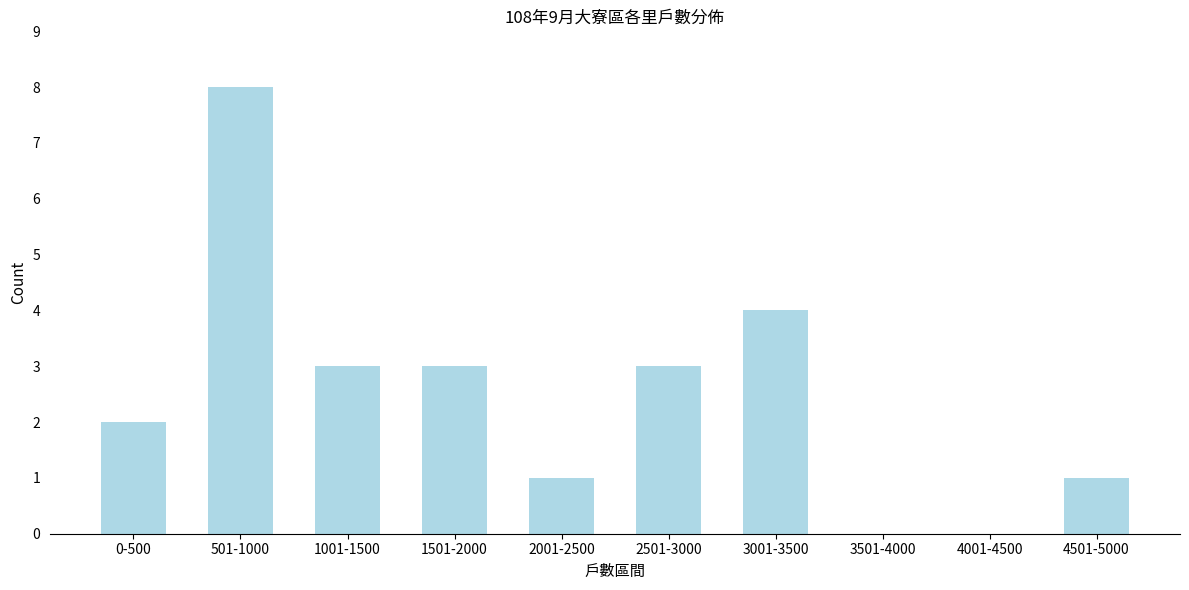

Reading left to right, transcribe all the data shown in this chart.

0-500=2	501-1000=8	1001-1500=3	1501-2000=3	2001-2500=1	2501-3000=3	3001-3500=4	3501-4000=0	4001-4500=0	4501-5000=1